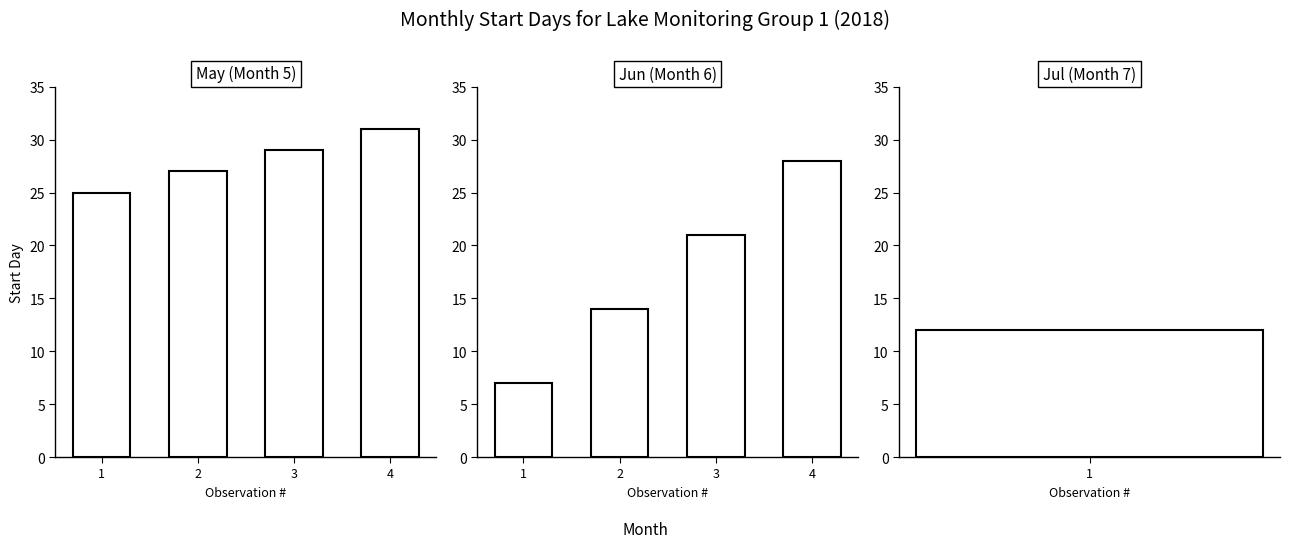

How many groups of bars are there?

4